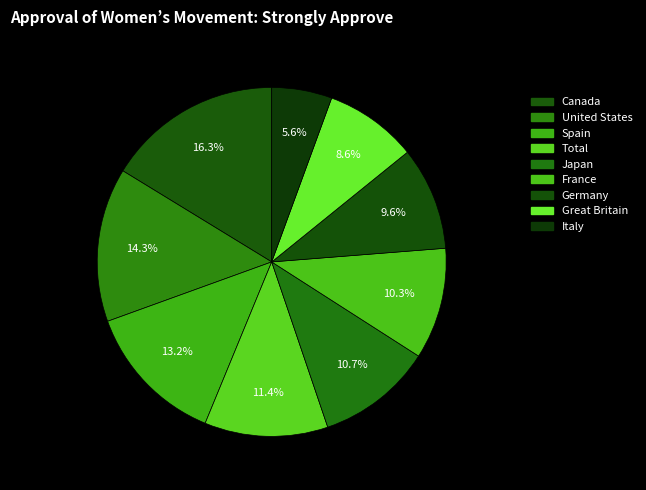

How many segments does this pie chart have?

9